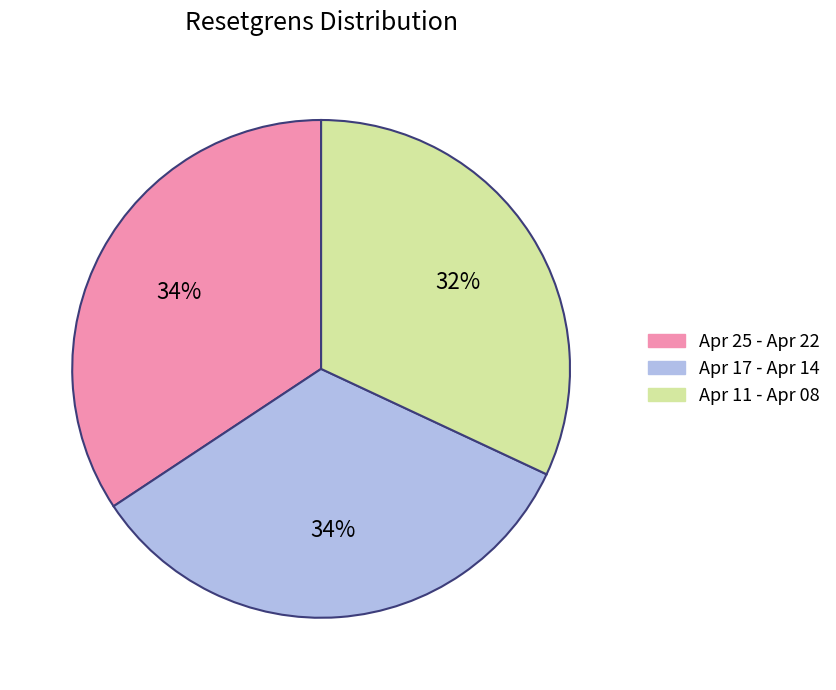

How many slices are in this pie chart?

3